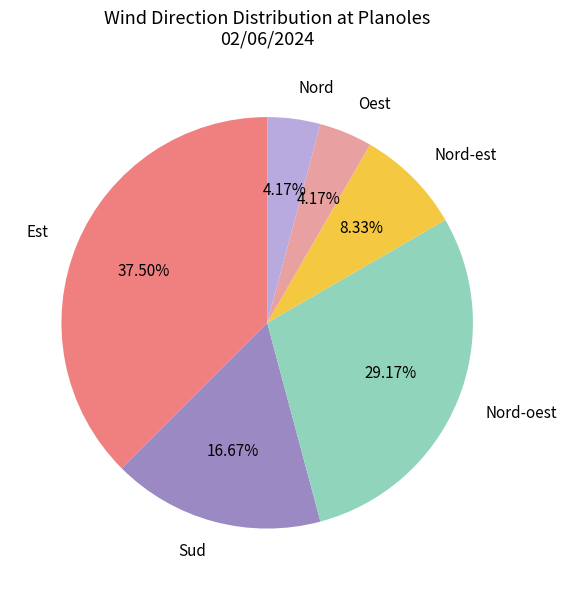

Is there any slice that represents more than half of the pie?

No